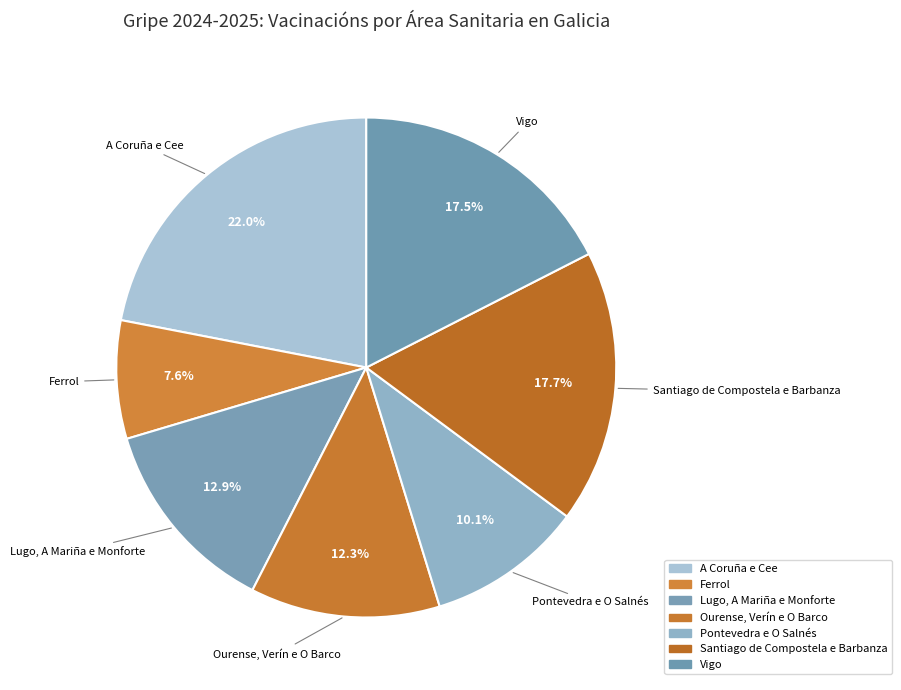

Count the number of slices in the pie.

7